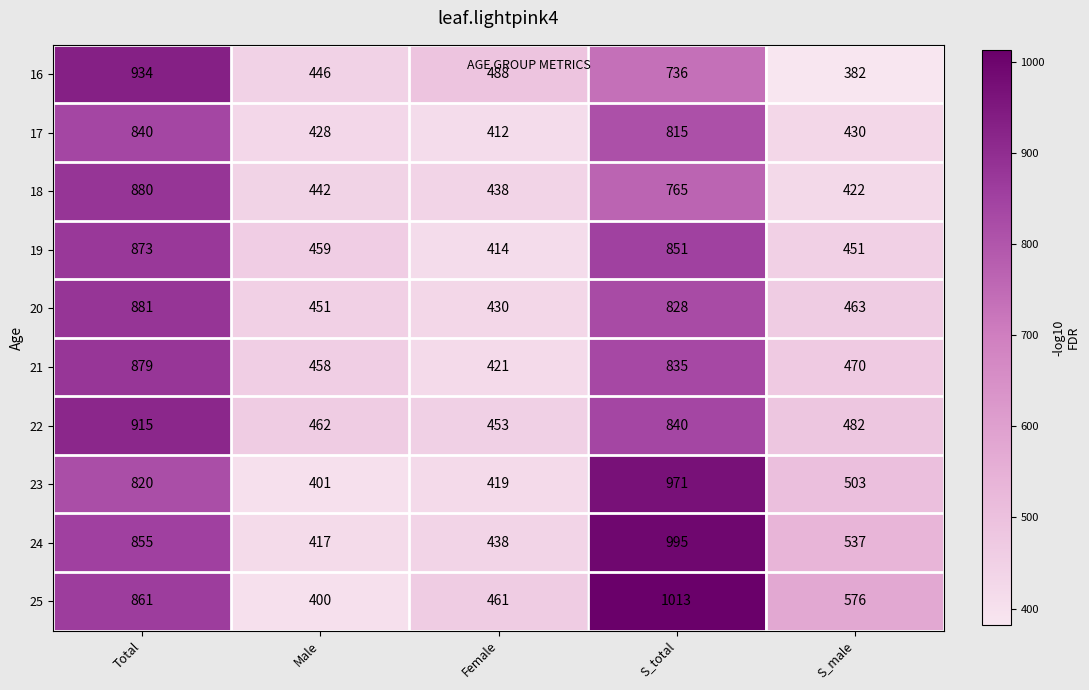

Between Male and Female, which series saw the biggest shift?

25